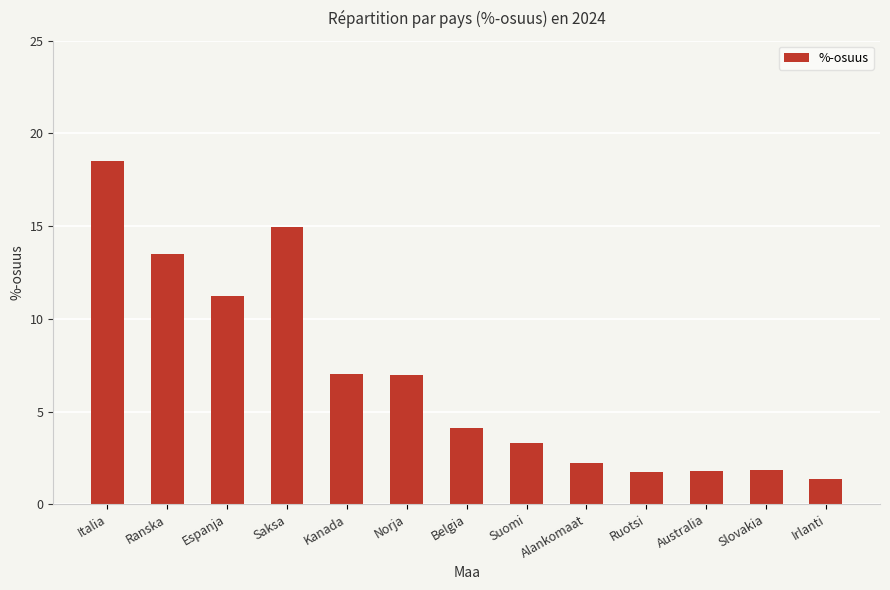

Which category has the highest value across all series?

Italia